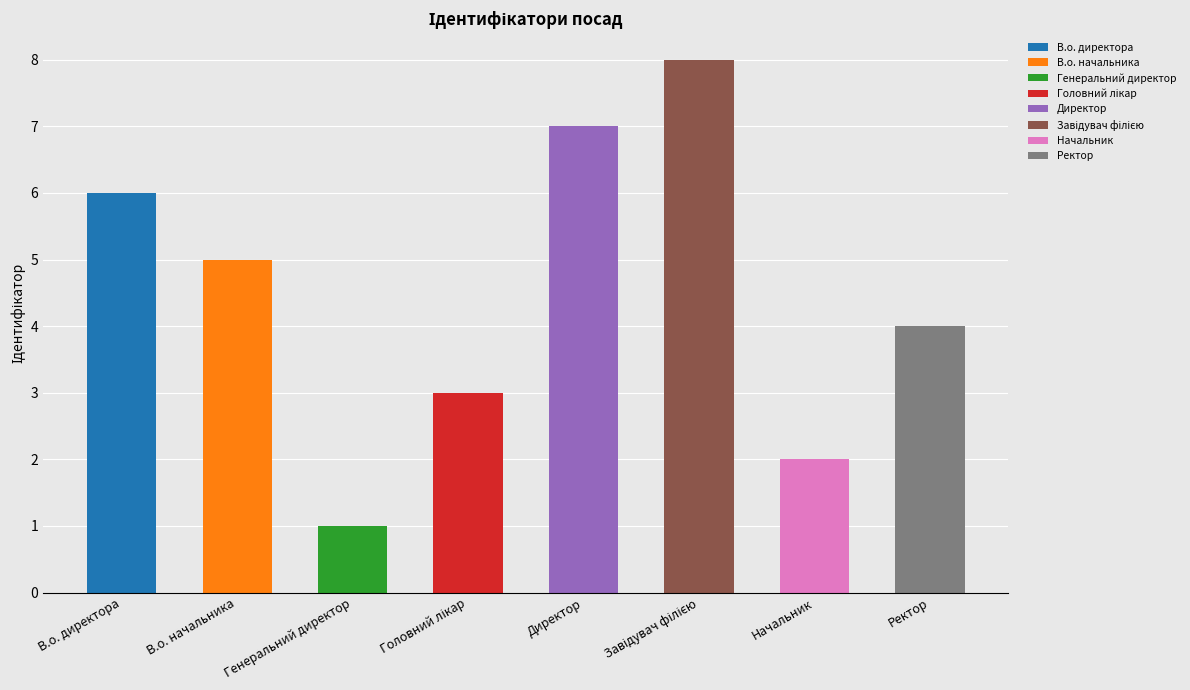

How many categories are shown in the chart?

8